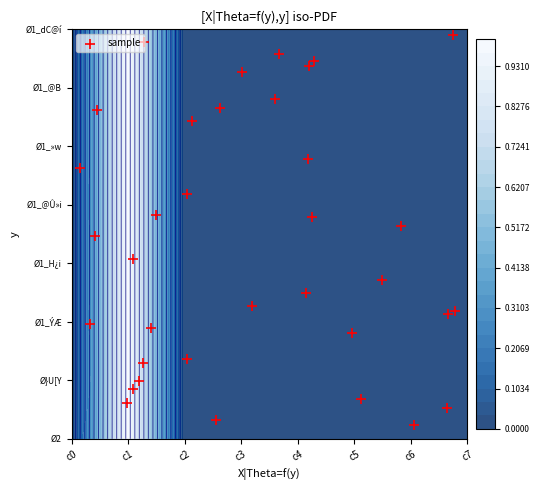

The chart shows a value of 4.4 at 8. True or false?

False